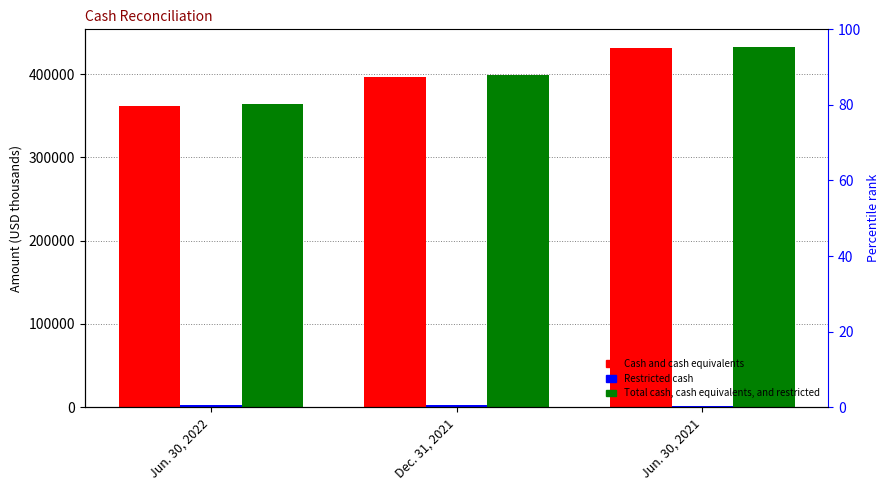

At how many categories does at least one series exceed 238478?

3